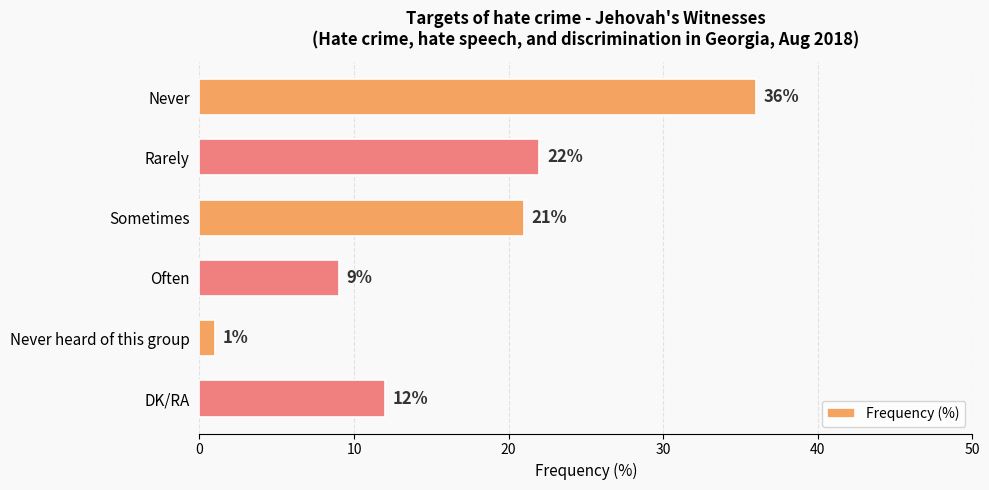

What is the minimum value shown in the chart?

1